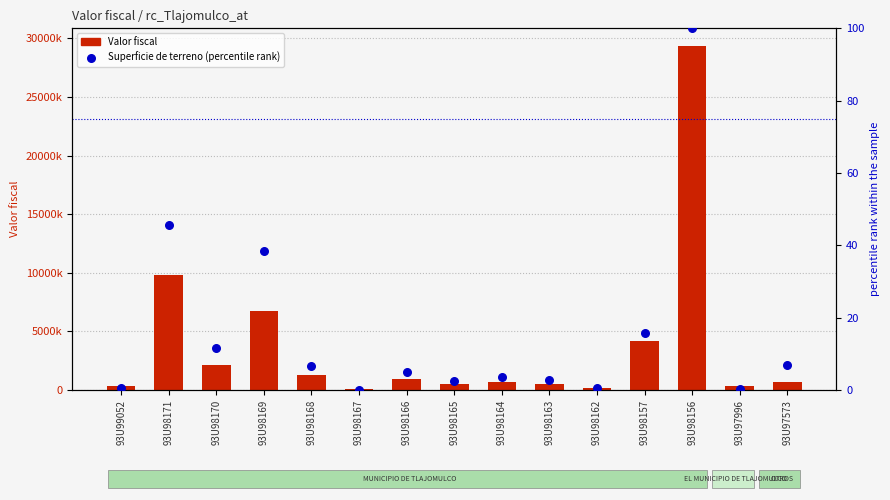

What are all the series names shown in the legend?

Valor fiscal, Superficie de terreno (percentile rank)